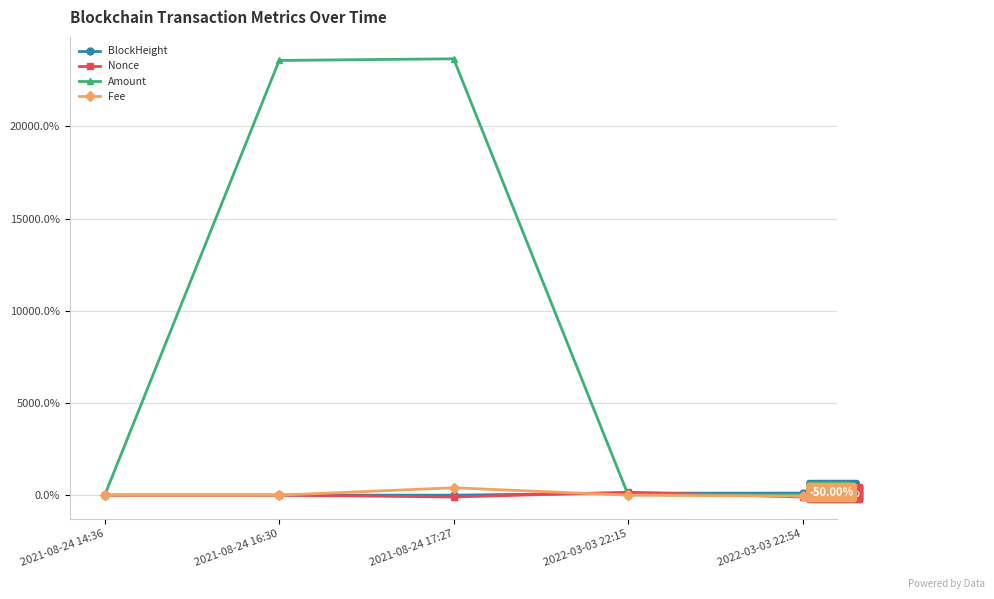

How many data points in BlockHeight are above 0?

4